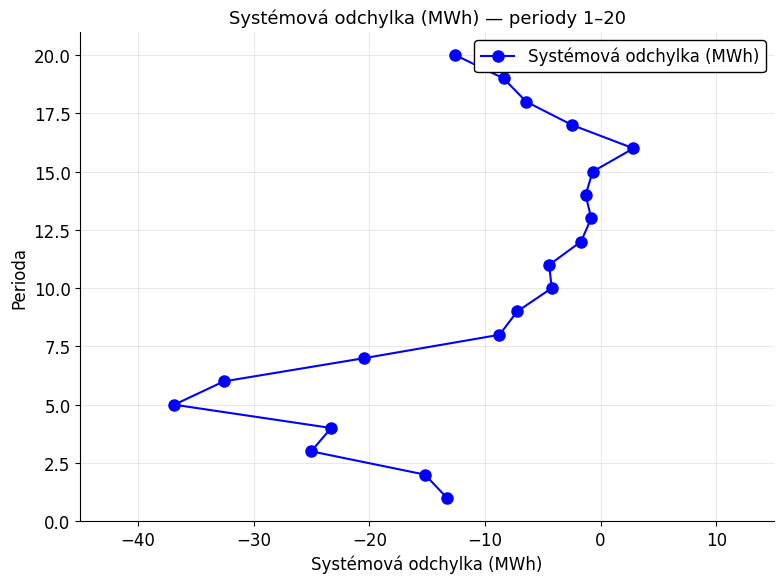

Reading right to left, list all the values displayed in this chart.

16	15	13	14	12	17	10	11	18	9	19	8	20	1	2	7	4	3	6	5